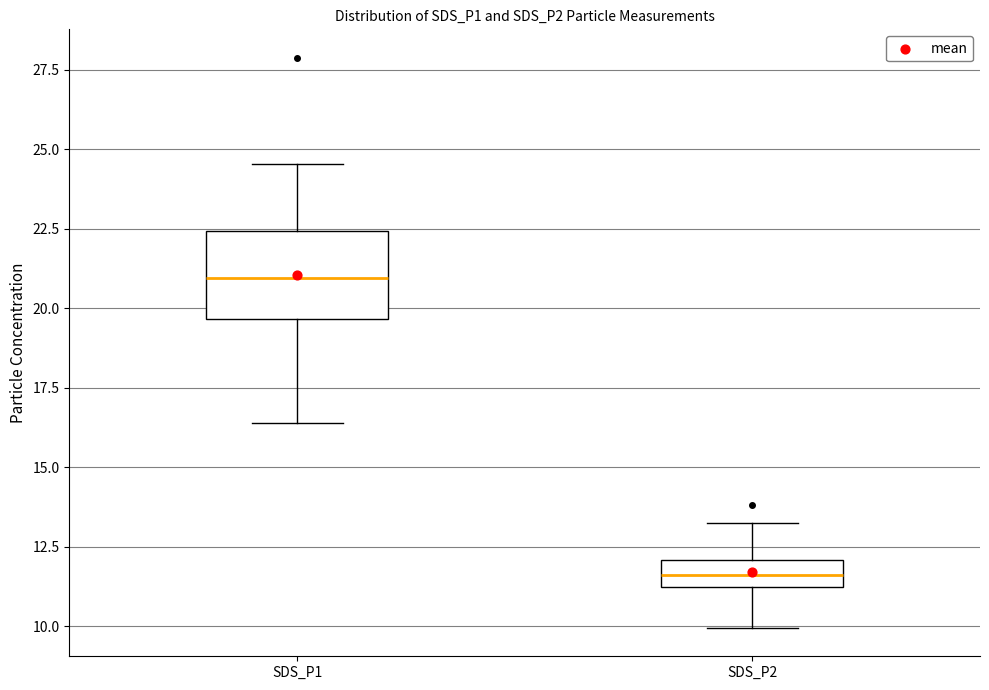

Which box's median line is the highest?

SDS_P1